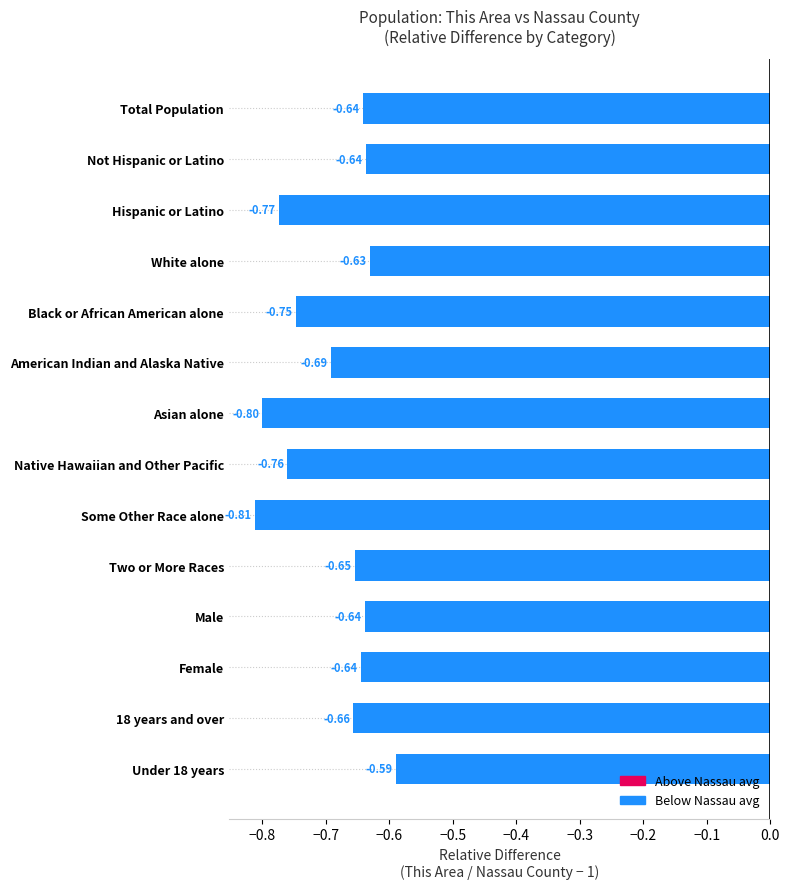

How many data points does each series have?

14